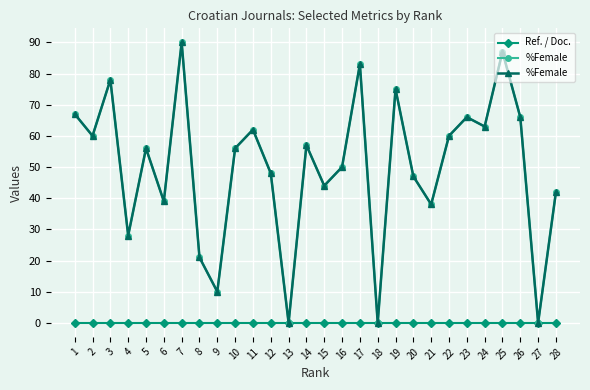

What is the sum of all %Female values?

1393